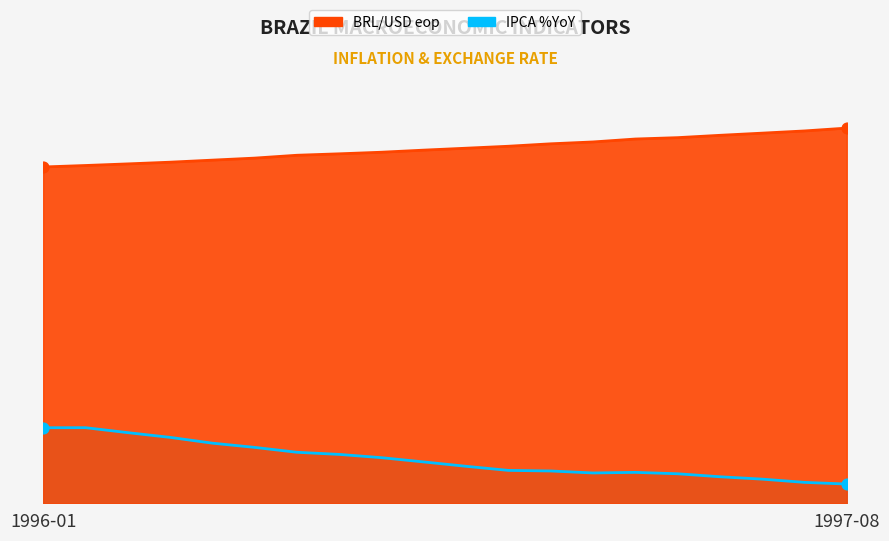

Which series has the widest spread of Y values?

IPCA %YoY